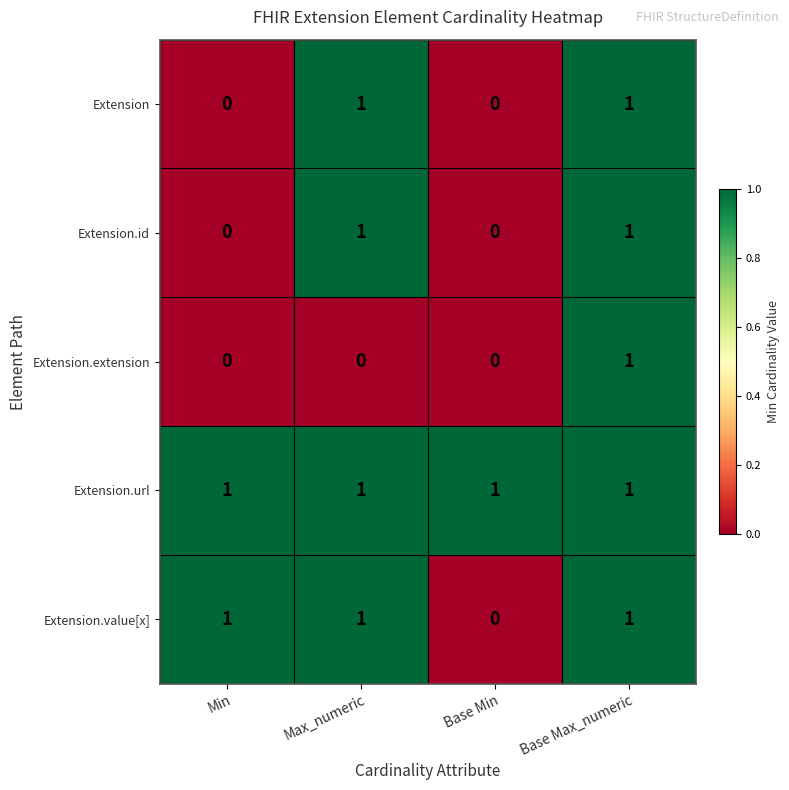

Reading left to right, extract all data points from this chart.

Extension: Min=0	Max_numeric=1	Base Min=0	Base Max_numeric=1
Extension.id: Min=0	Max_numeric=1	Base Min=0	Base Max_numeric=1
Extension.extension: Min=0	Max_numeric=0	Base Min=0	Base Max_numeric=1
Extension.url: Min=1	Max_numeric=1	Base Min=1	Base Max_numeric=1
Extension.value[x]: Min=1	Max_numeric=1	Base Min=0	Base Max_numeric=1